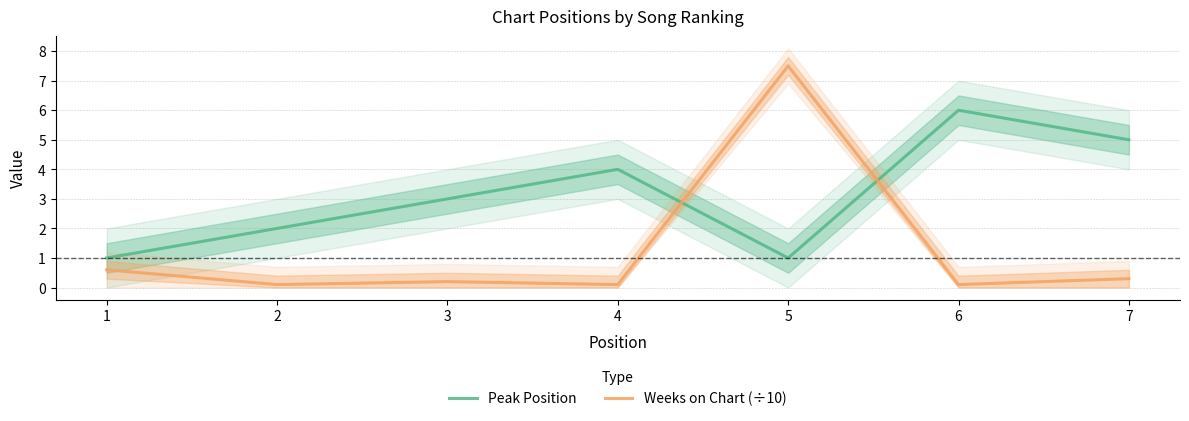

How many intersections are there between Peak Position and Weeks on Chart (÷10)?

2